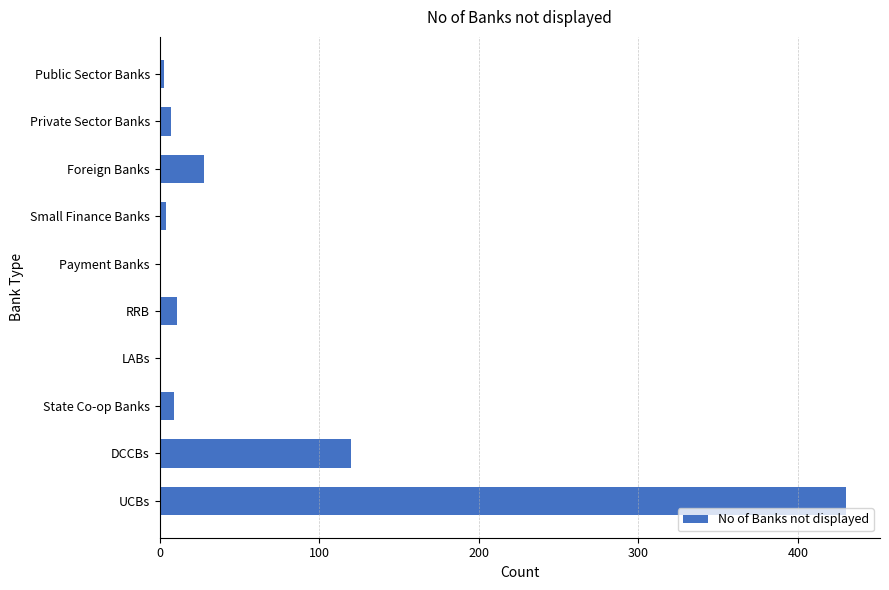

Is it true that the value at Foreign Banks is 28?

True